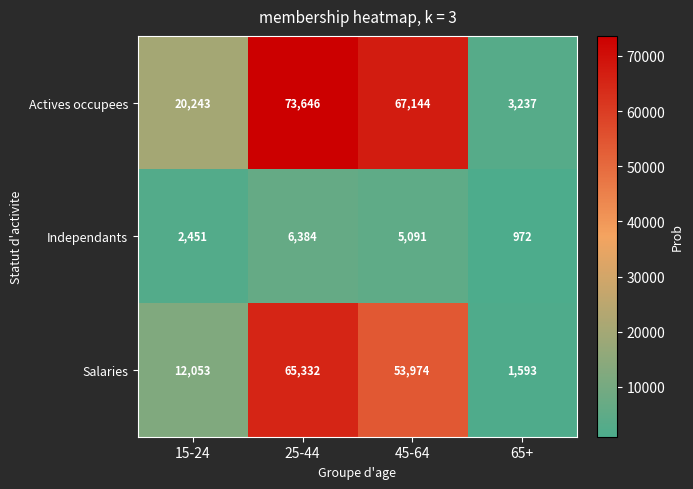

At which category does the chart reach its peak across all series?

25-44